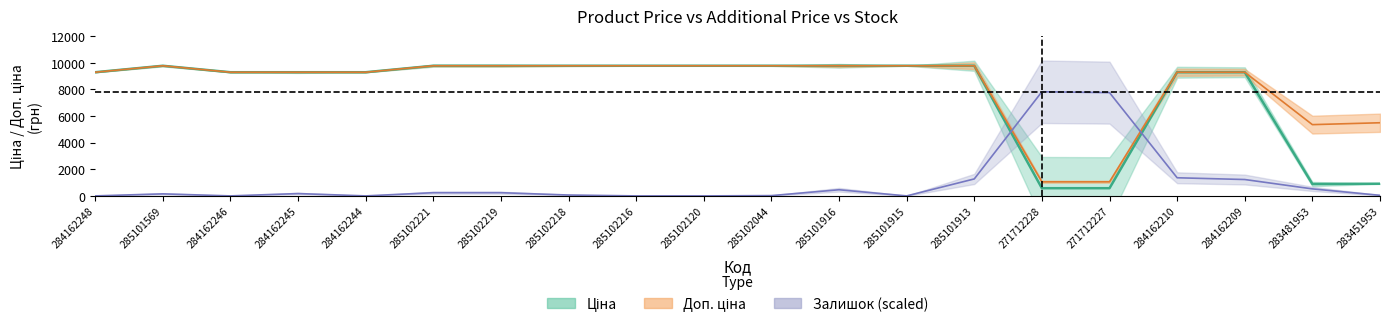

What is the difference between the highest and lowest values at 284162244?

9290.5